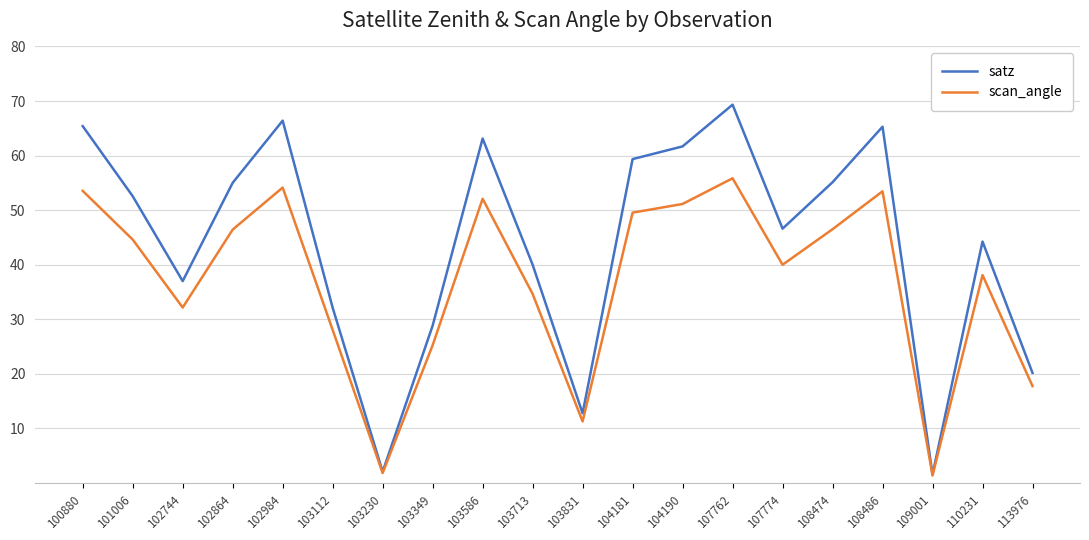

Between 103713 and 108474, which series saw the biggest shift?

satz